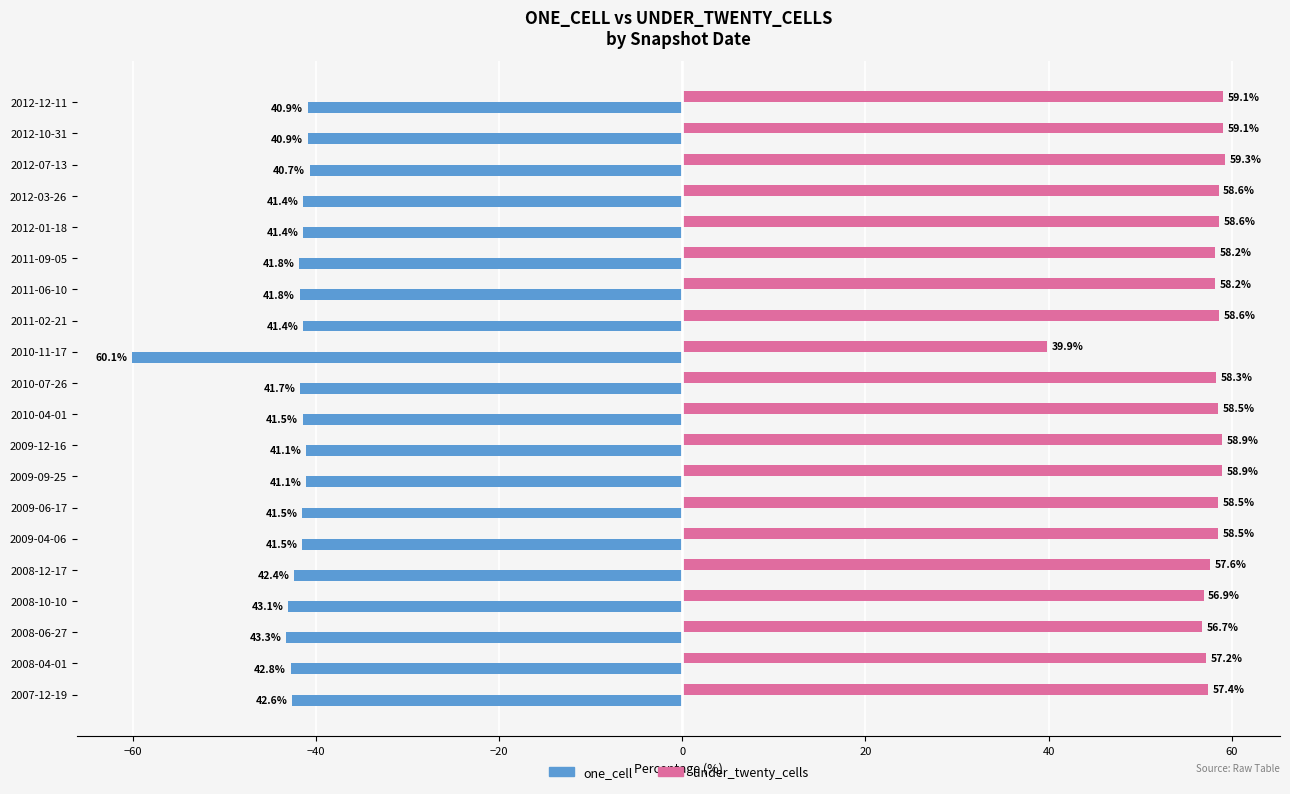

What is the spread (max minus min) of values at 2011-09-05?

100.0